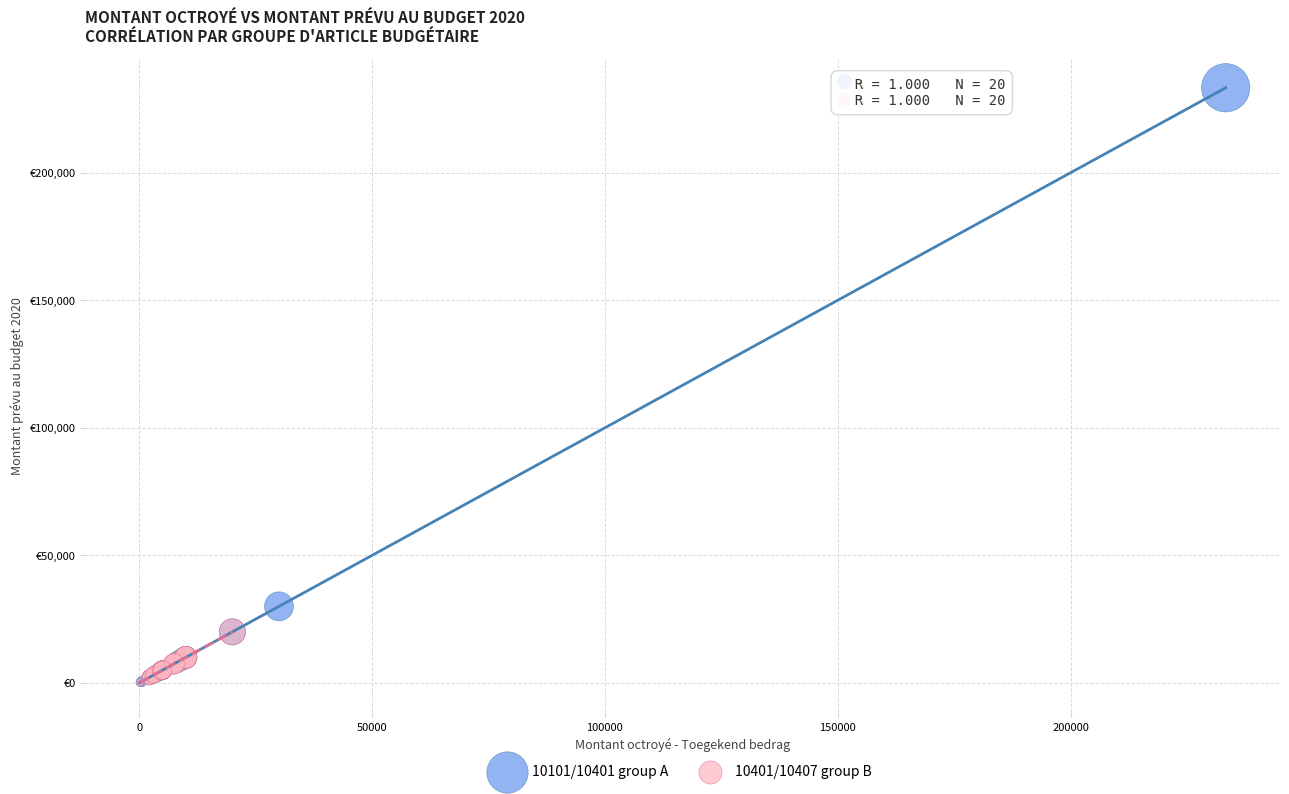

What are all the series names shown in the legend?

10101/10401 group A, 10401/10407 group B